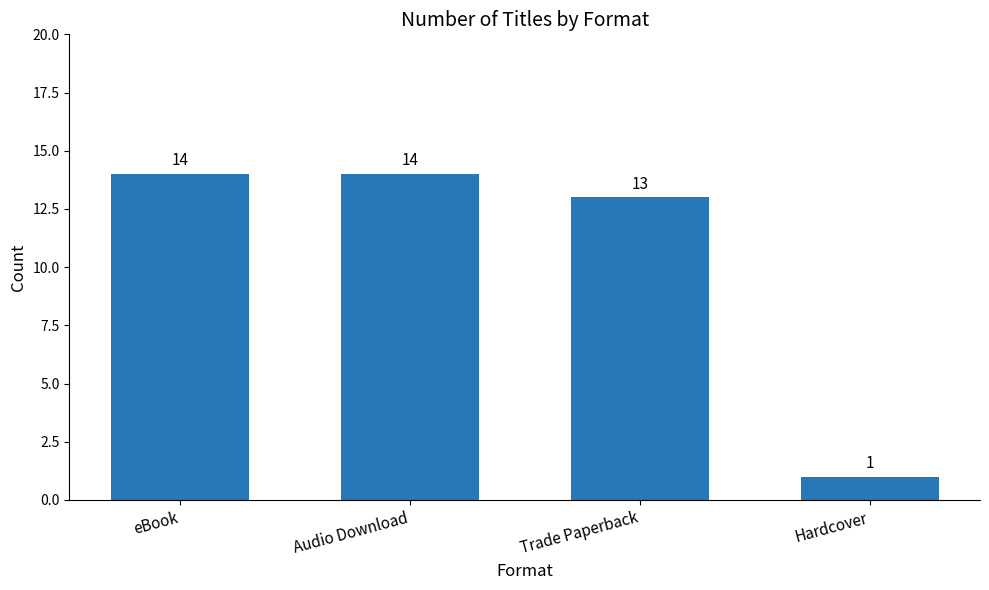

Reading right to left, transcribe all the data shown in this chart.

Hardcover=1	Trade Paperback=13	Audio Download=14	eBook=14